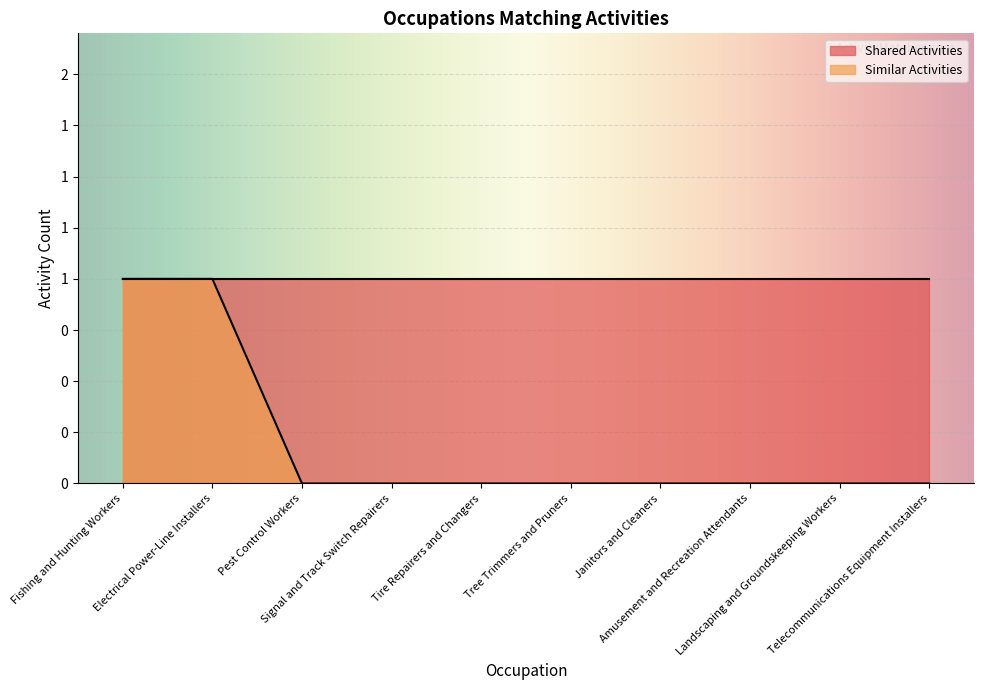

At which label is the value closest to 0?

Pest Control Workers